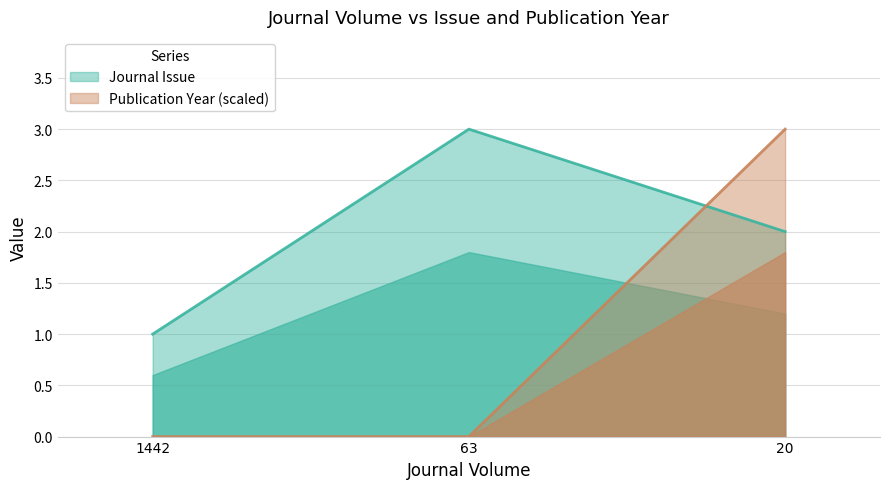

At which label does Publication Year reach its peak?

20